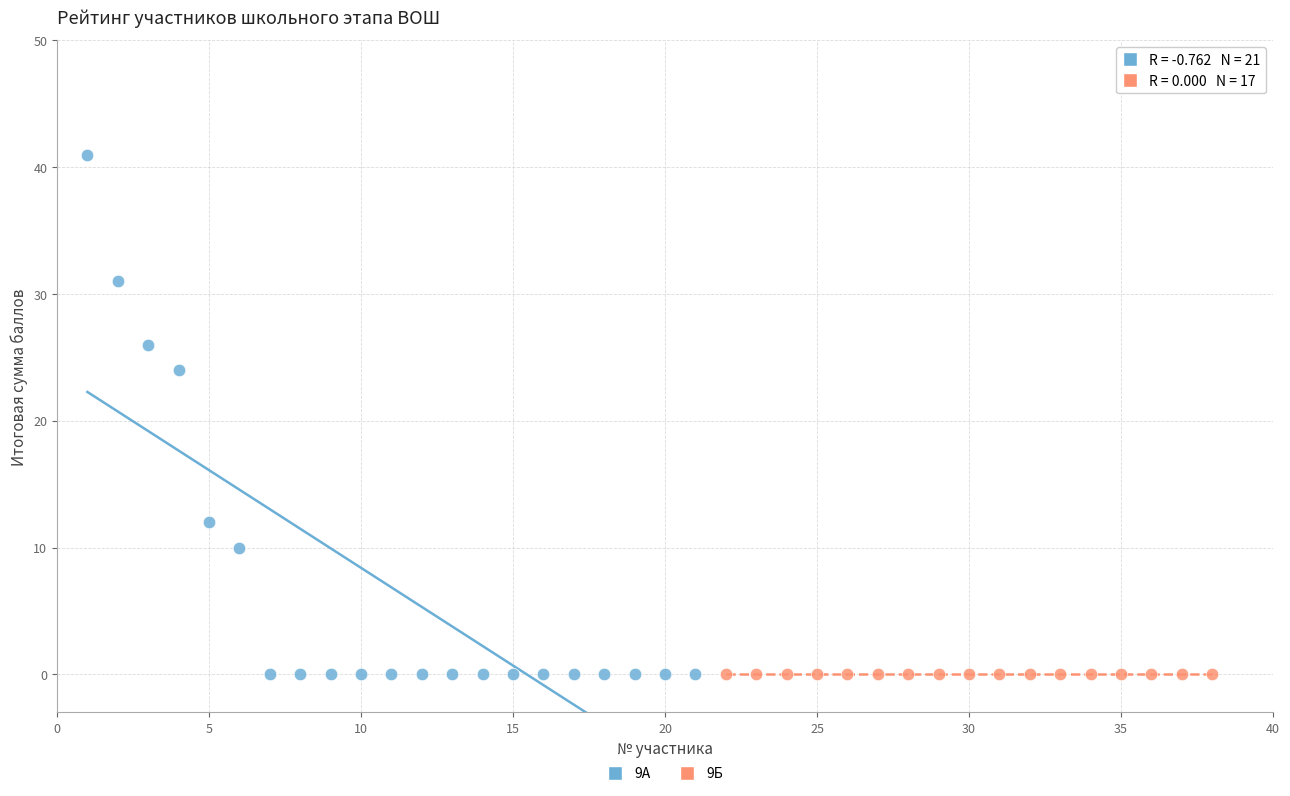

Which series contains the highest Y value?

9А